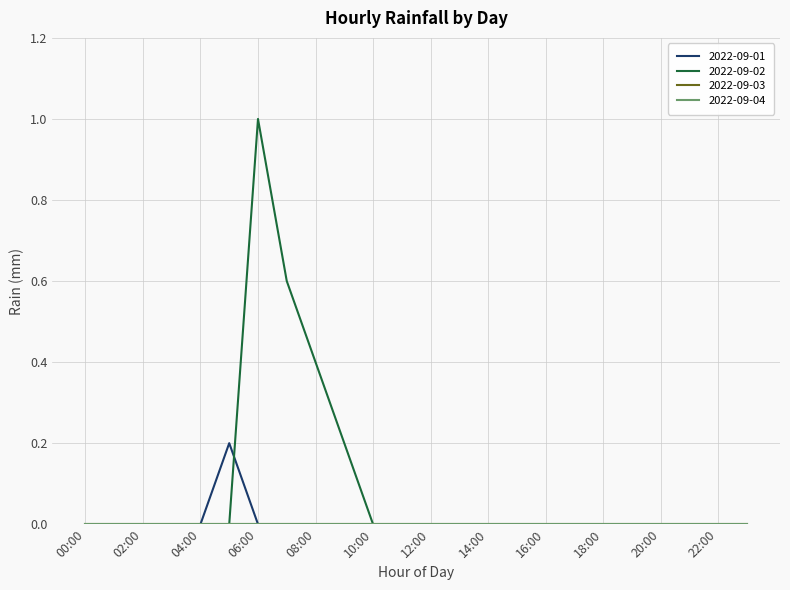

True or false: 2022-09-02 has more than 0 points higher than both neighbors.

True